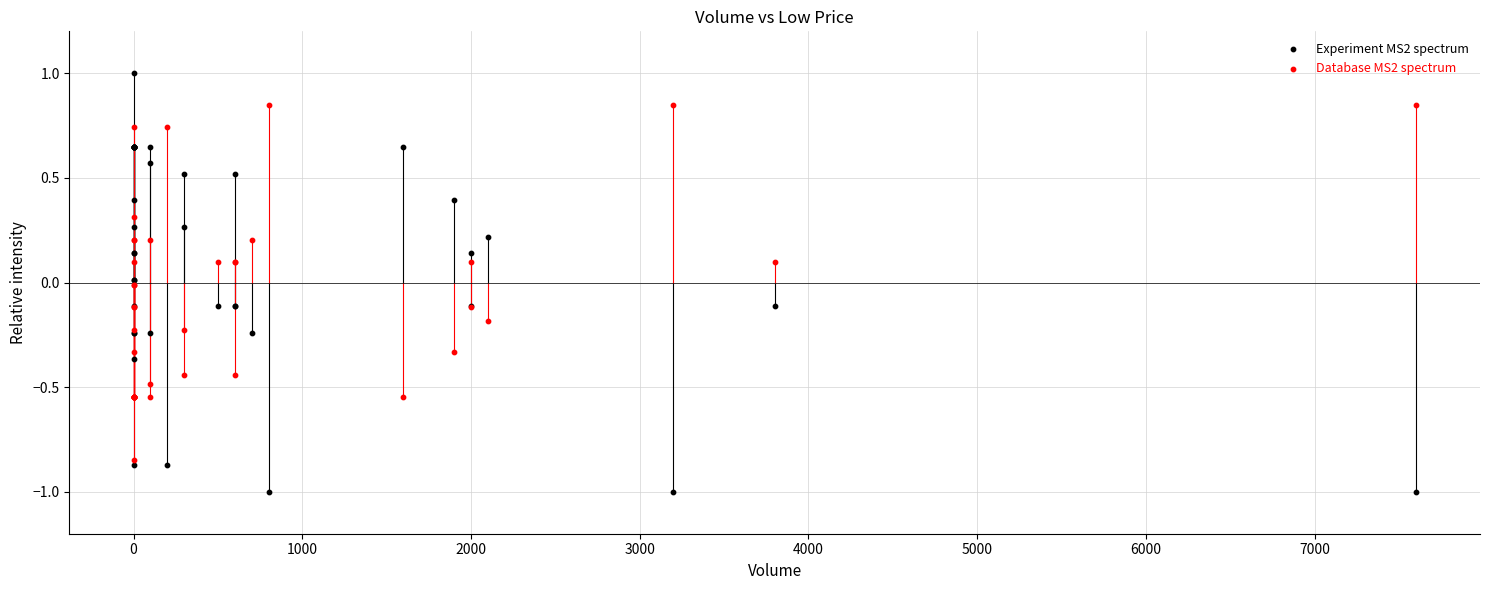

Which series contains the highest Y value?

Experiment MS2 spectrum